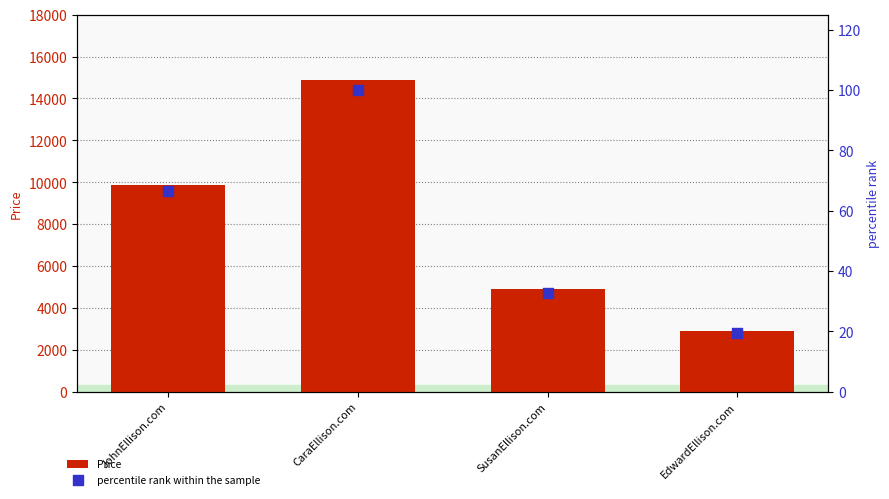

Which series contains the lowest Y value?

percentile rank within the sample